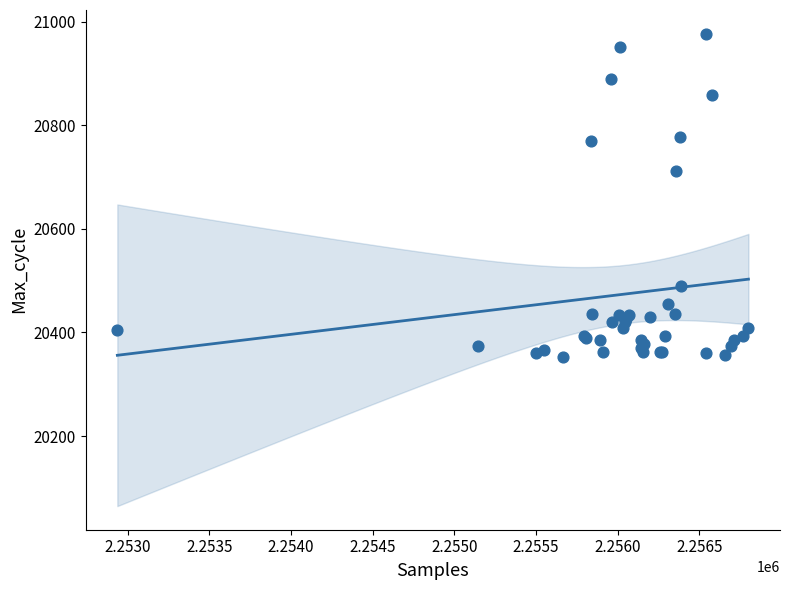

What Y value in the scatter plot is closest to 20665?

20711